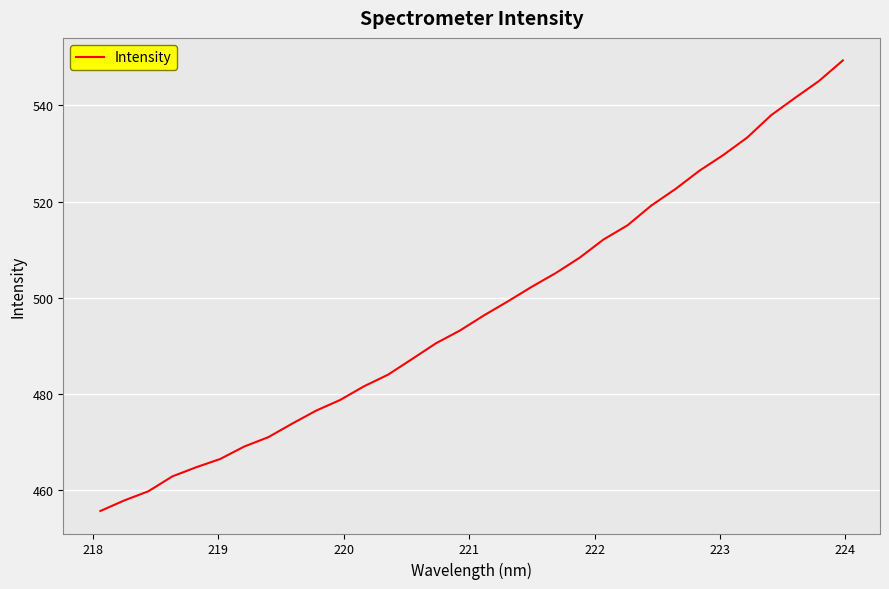

What is the difference between the second highest and second lowest values?

87.2